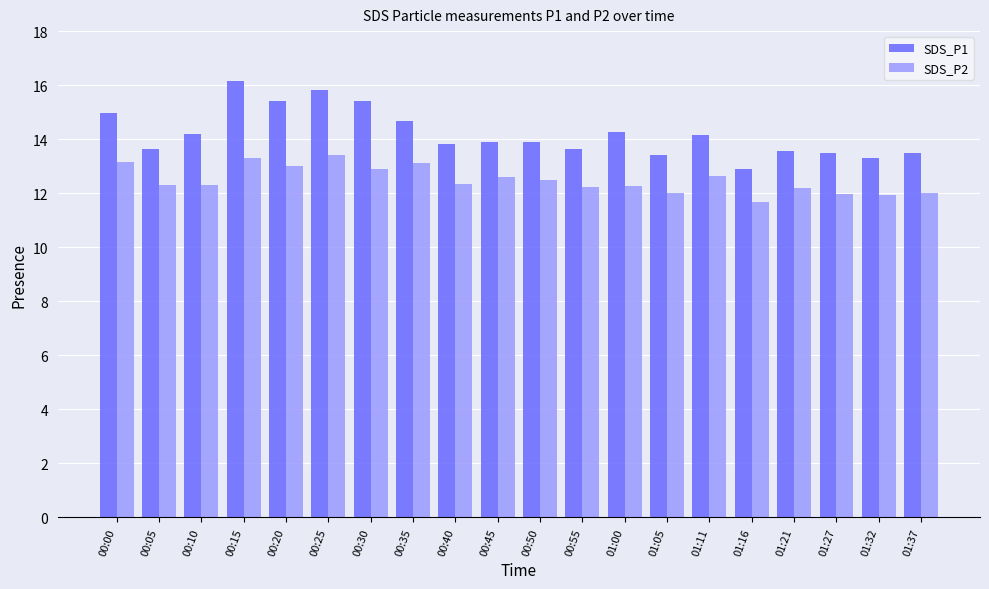

Rank the series by their maximum value, from lowest to highest.

SDS_P2, SDS_P1